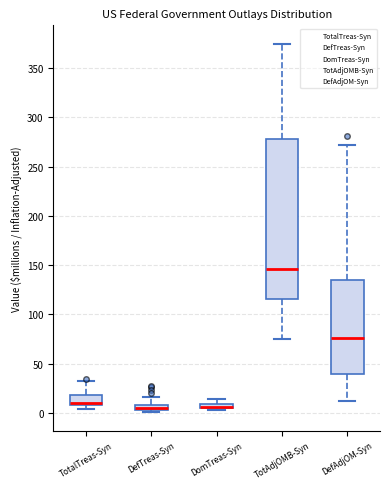

Comparing the boxes themselves (not the whiskers), which one is the tallest?

TotAdjOMB-Syn